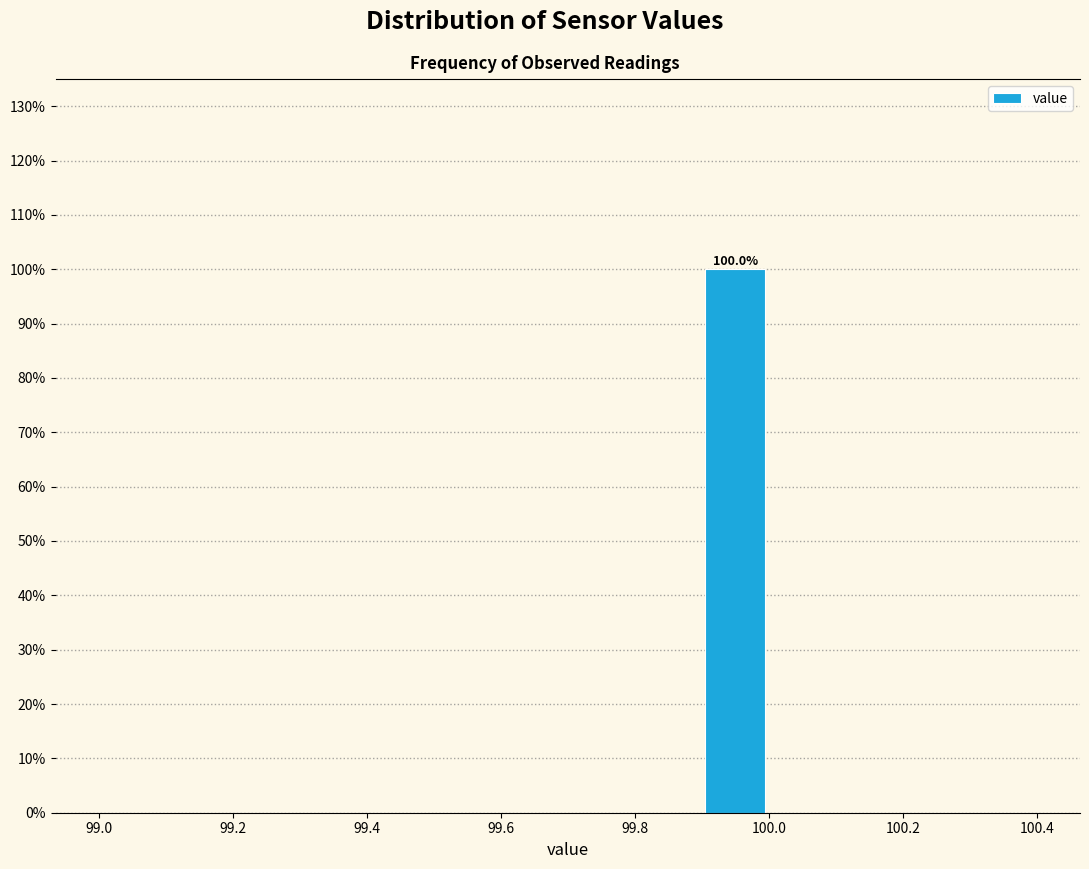

Over which range of the x-axis is the bar tallest?

99.9 to 100.0